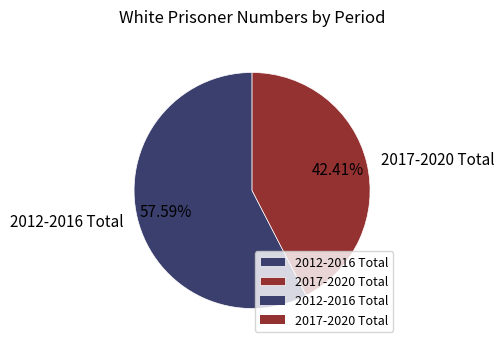

Combined, do 2017-2020 Total and 2012-2016 Total account for over 50%?

Yes